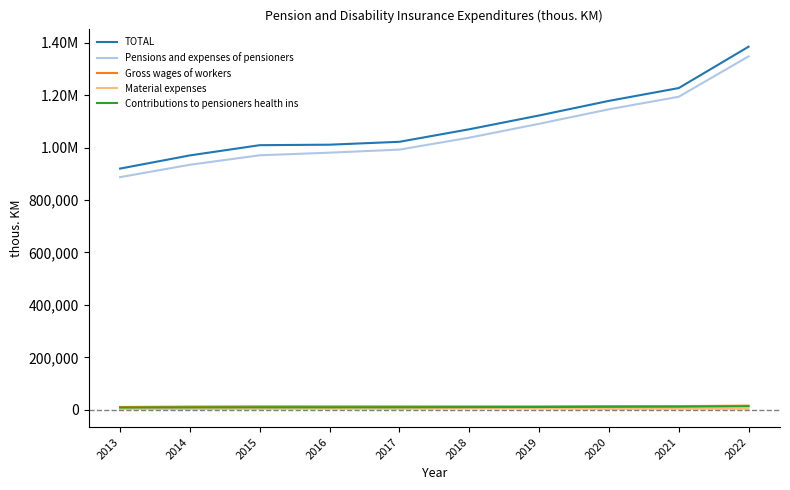

At 2015, list the series in order from largest to smallest.

TOTAL, Pensions and expenses of pensioners, Gross wages of workers, Contributions to pensioners health ins, Material expenses